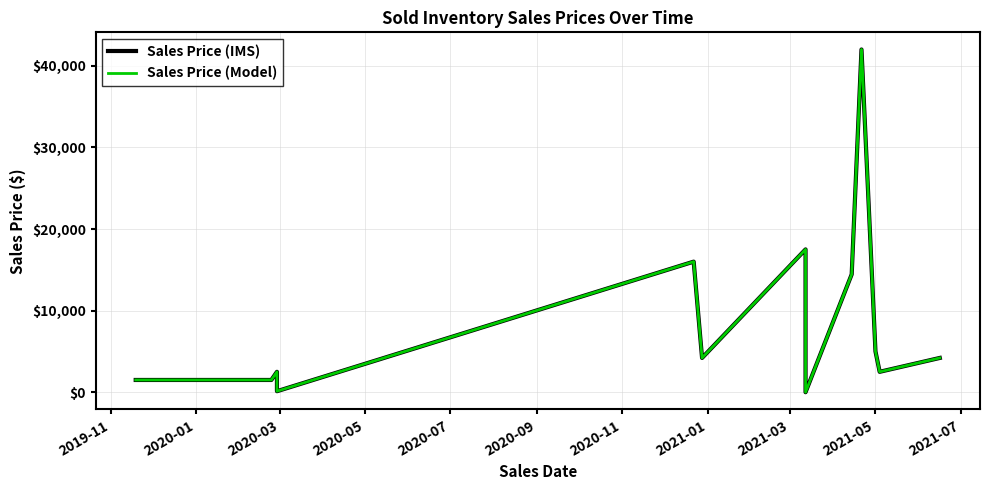

Which series has the largest range (max minus min)?

Sales Price (IMS)